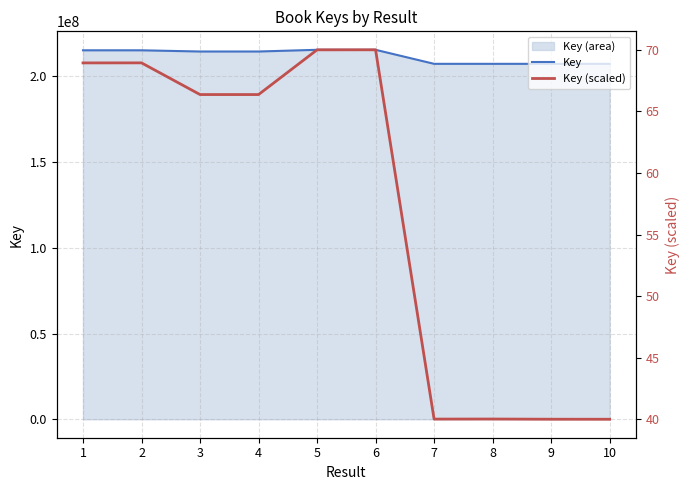

At which label is Key (scaled) closest to 55?

4